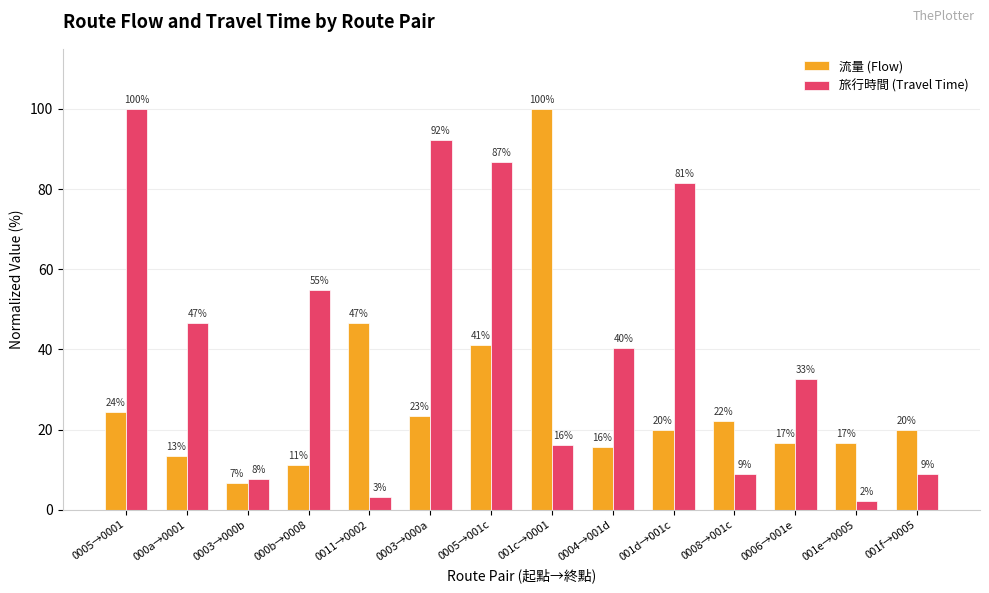

Where is 流量 (Flow) nearest to the value 53?

0011→0002